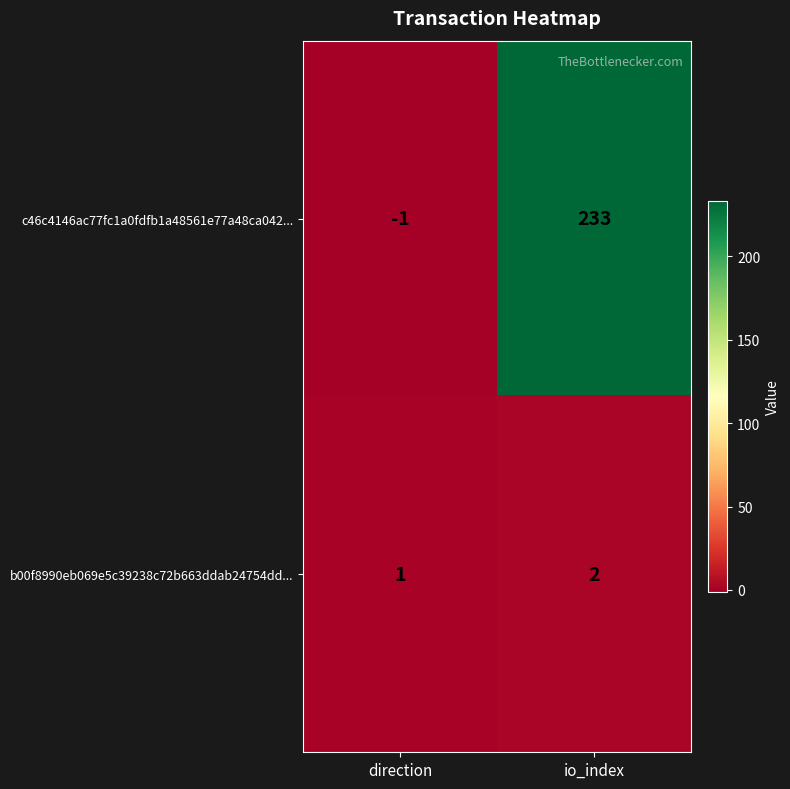

At direction, list the series in order from smallest to largest.

c46c4146ac77fc1a0fdfb1a48561e77a48ca042..., b00f8990eb069e5c39238c72b663ddab24754dd...